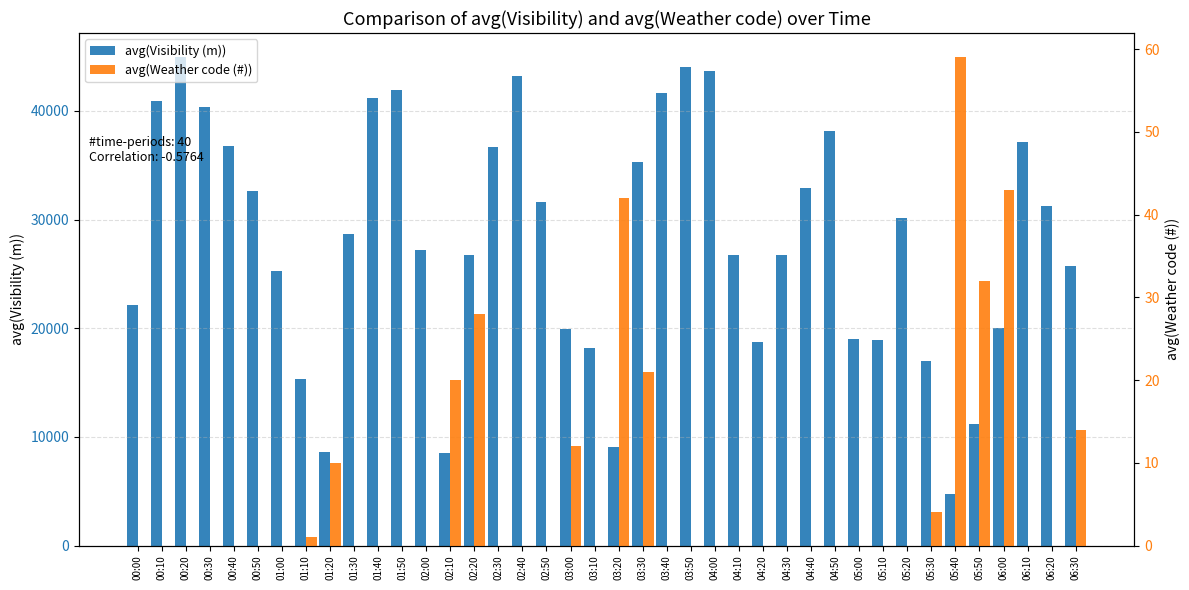

What position from the left is 05:10?

32